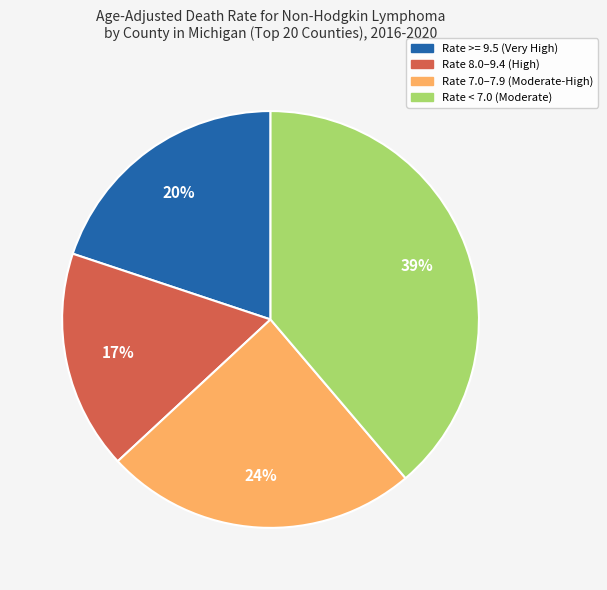

Is there any slice that represents more than half of the pie?

No